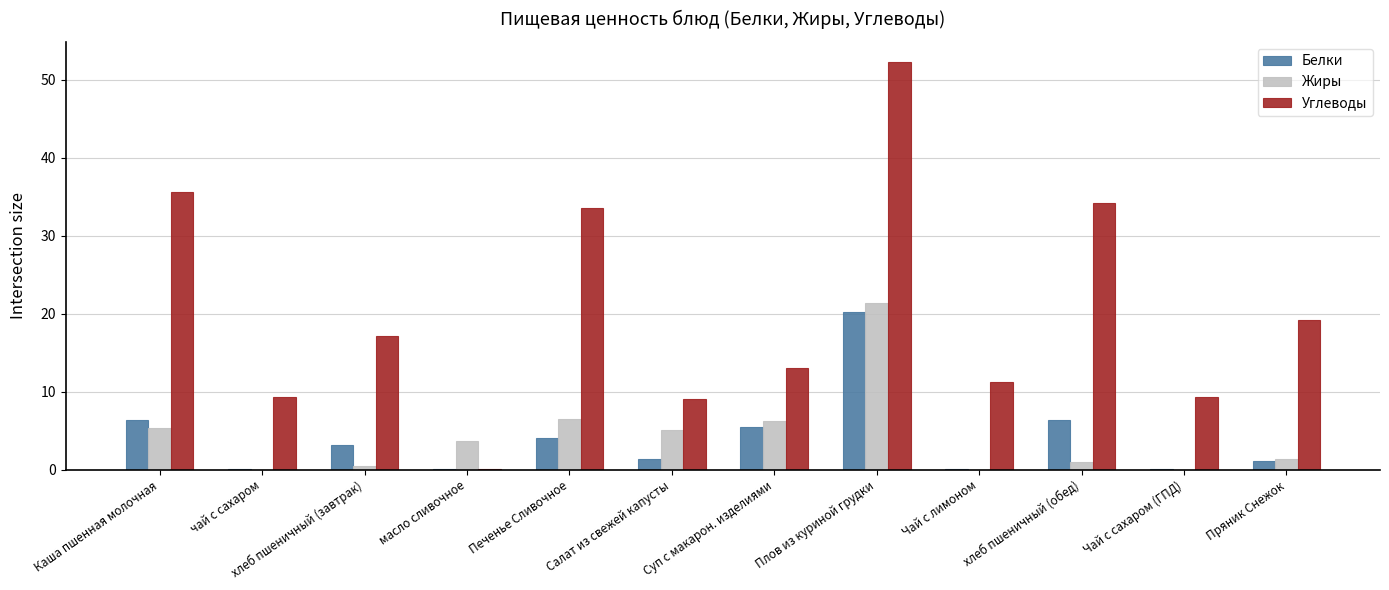

The Жиры series shows 8.6 at Печенье Сливочное. True or false?

False